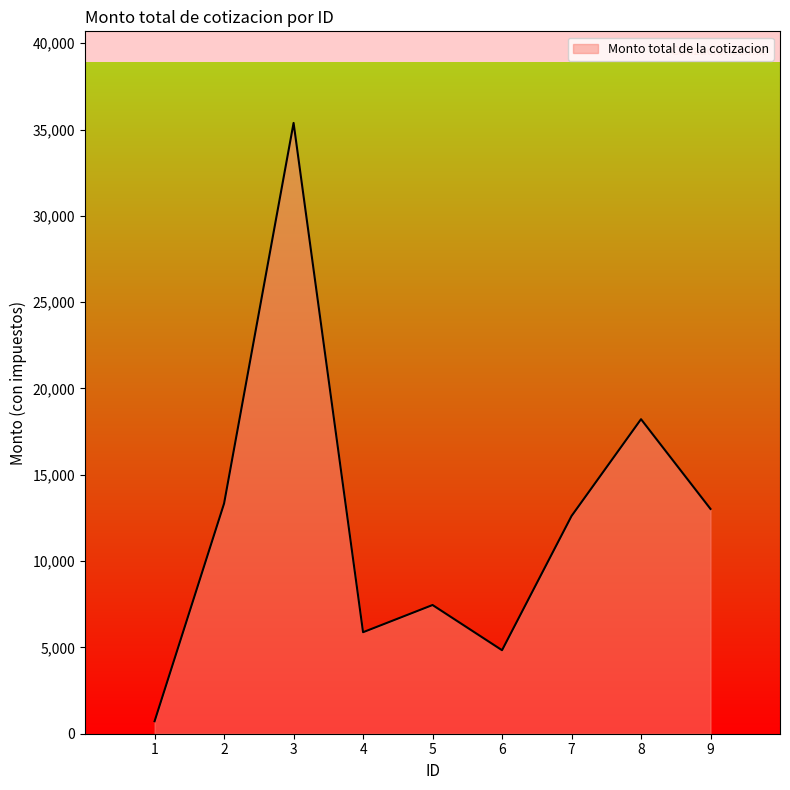

Which has a higher value, 2 or 5?

2